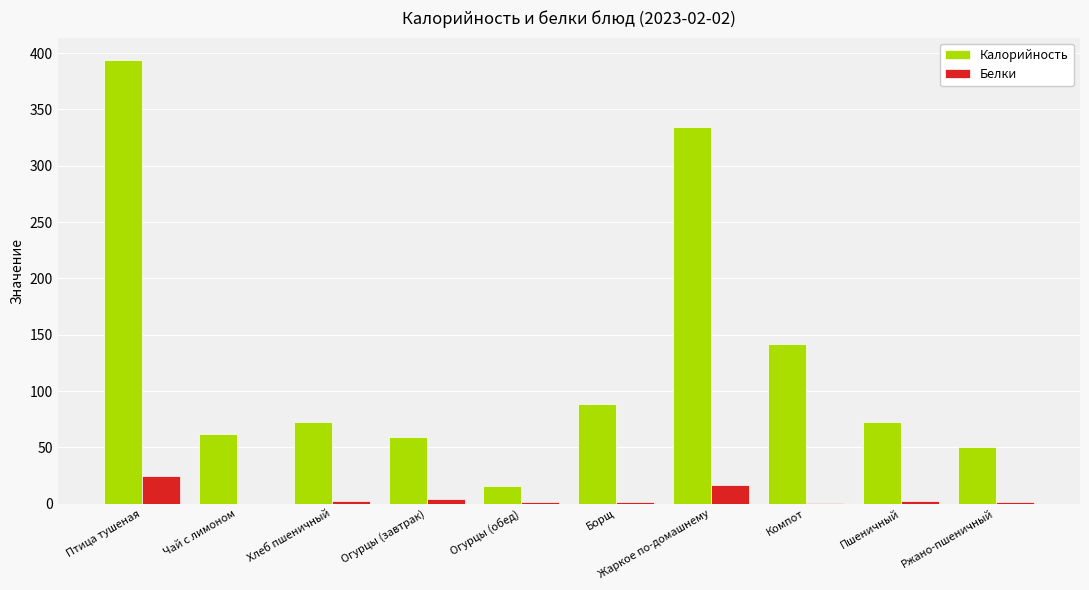

Are the bars grouped side by side (vs. stacked)?

Yes